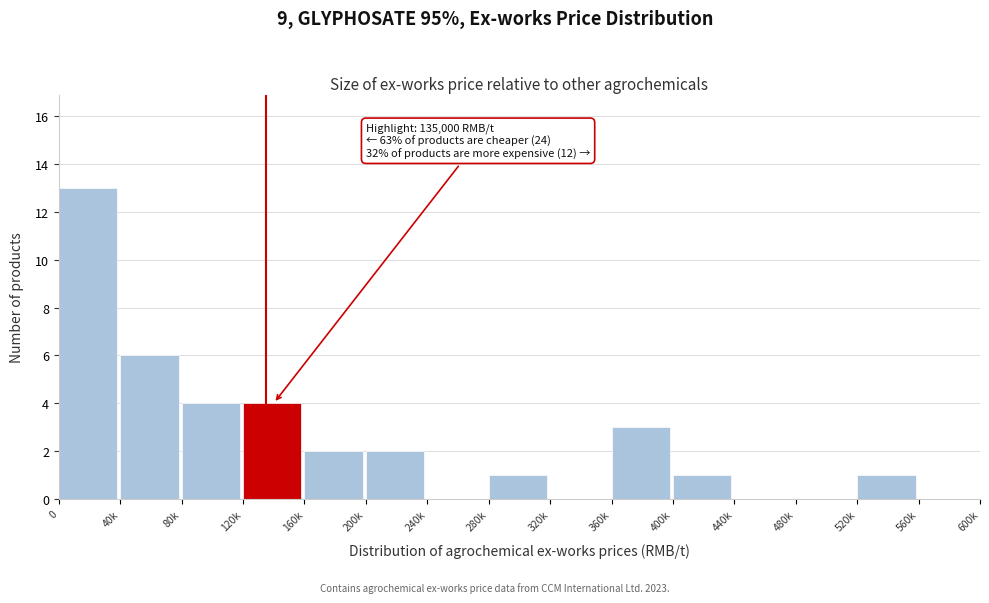

Reading left to right, what are all the values shown in this chart?

0=13	40k=6	80k=4	120k=4	160k=2	200k=2	240k=0	280k=1	320k=0	360k=3	400k=1	440k=0	480k=0	520k=1	560k=0